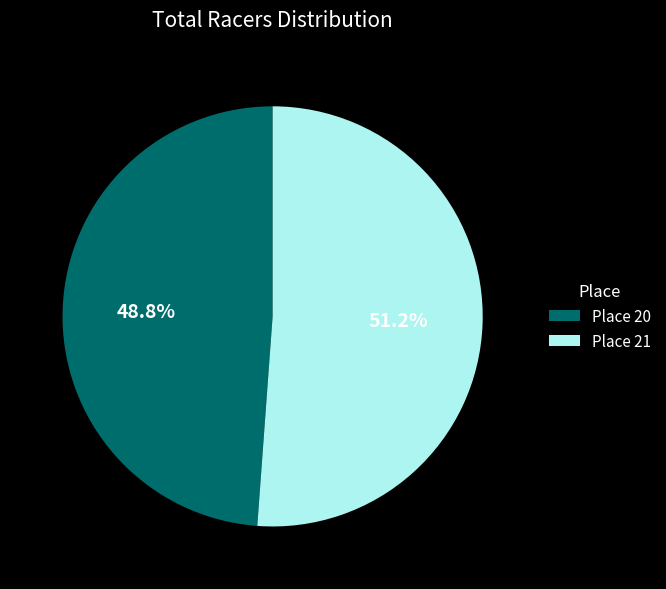

Count the number of slices in the pie.

2